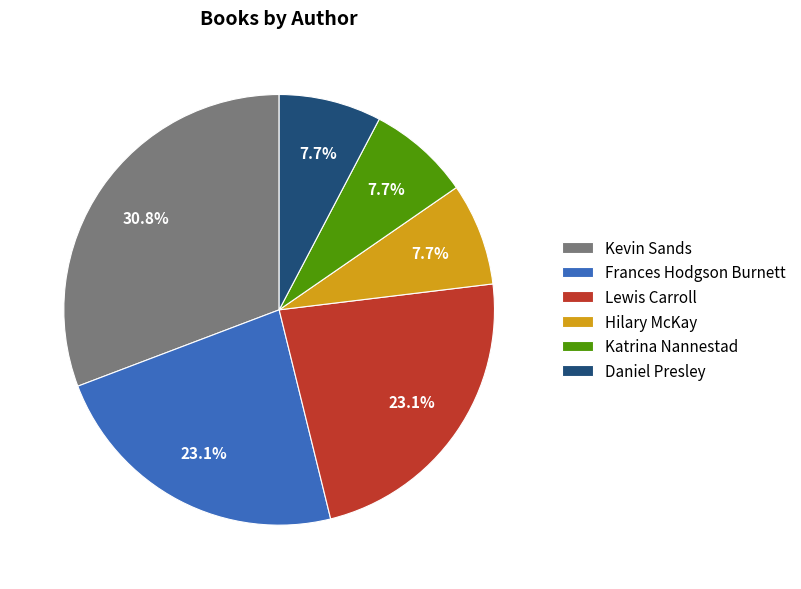

Is the sum of Daniel Presley and Frances Hodgson Burnett greater than half?

No